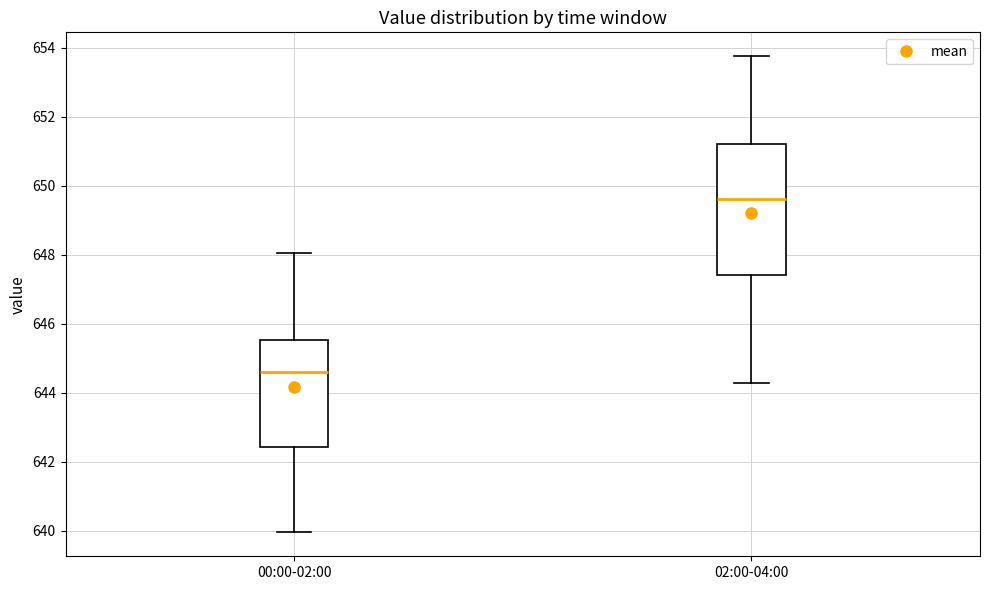

Where does the median line of the box for 00:00-02:00 sit on the y-axis? The values are not printed on the chart, so give them approximately, as read against the axis.

644.6